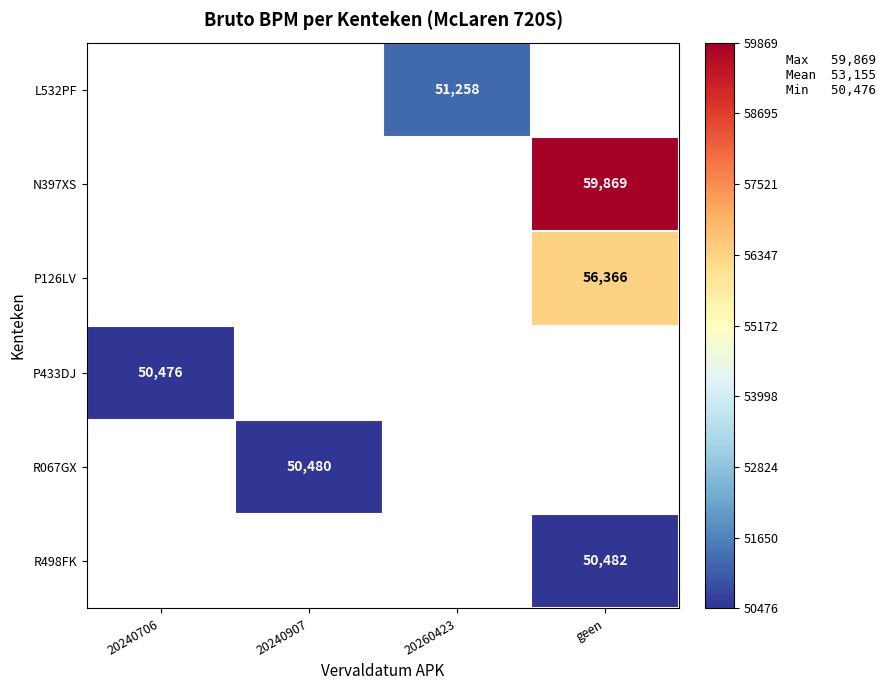

True or false: R067GX has a value of 70835 at 20240907.

False